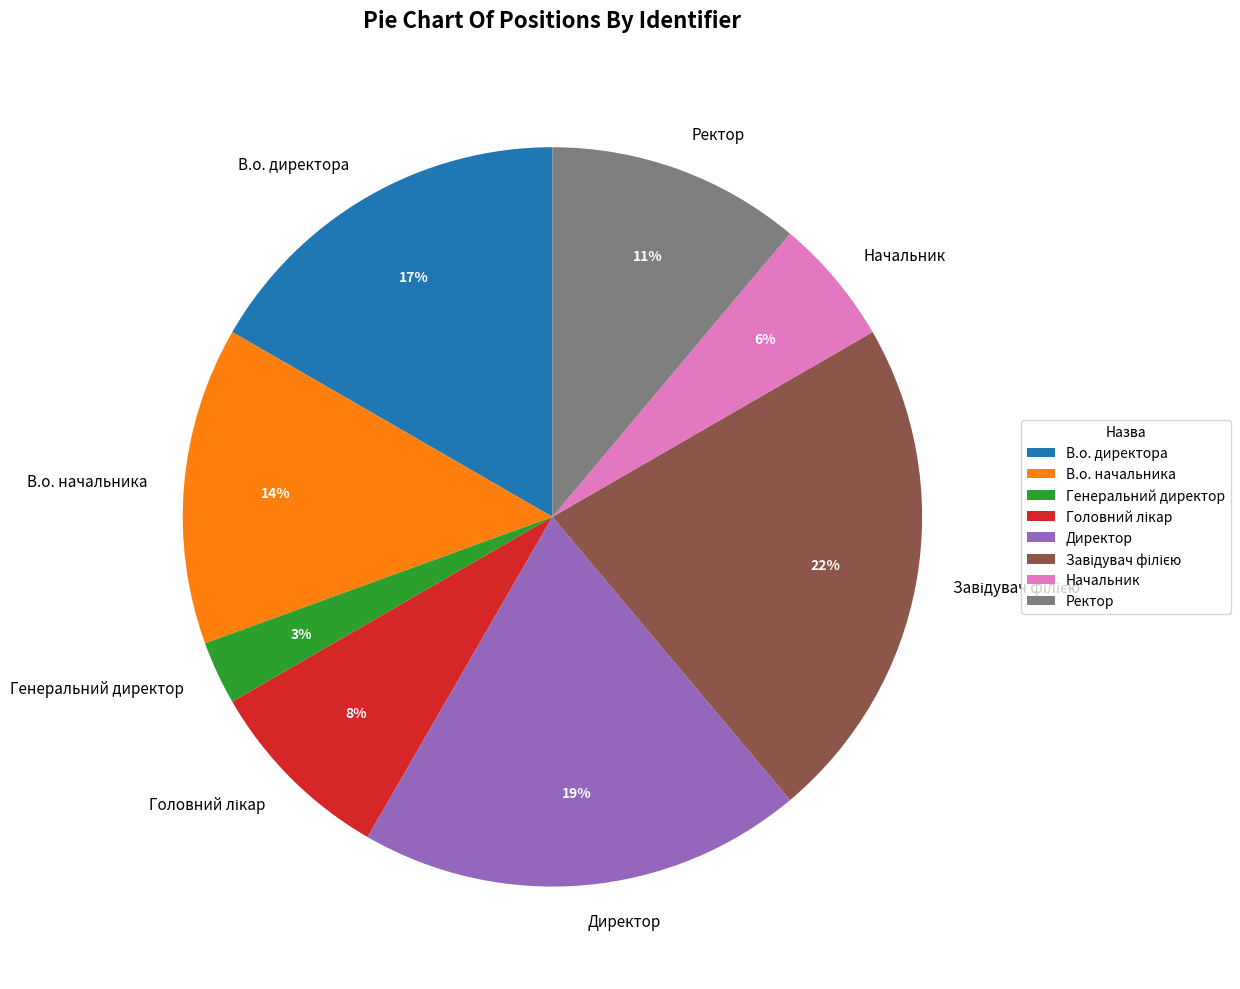

Is there any slice that represents more than half of the pie?

No